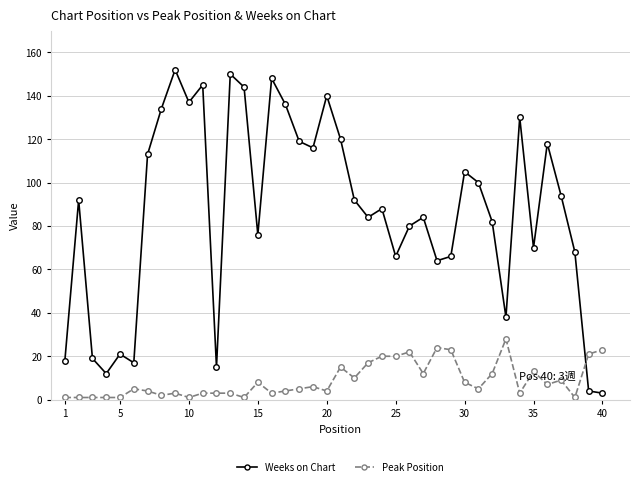

Which series has the widest spread of values?

Weeks on Chart